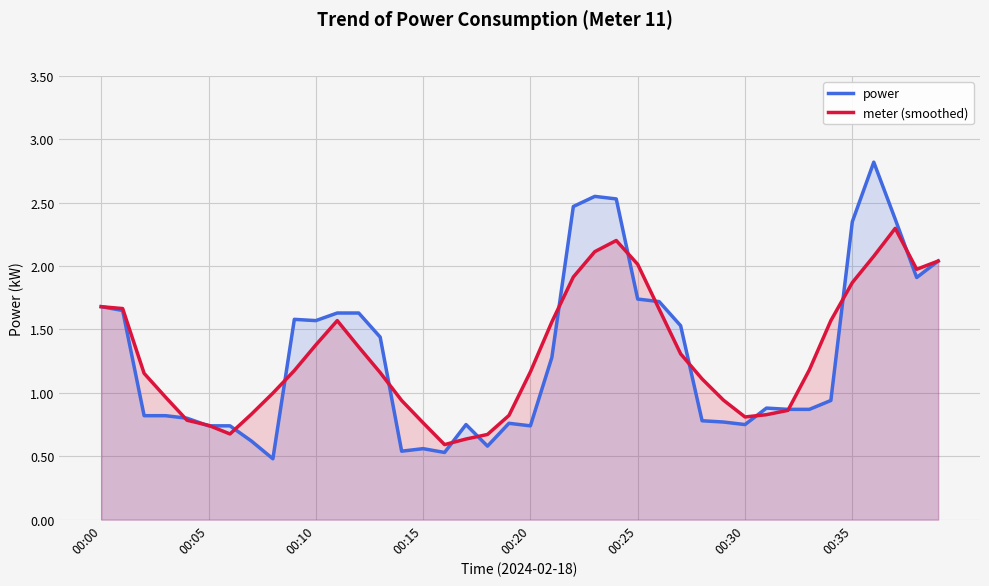

Is the value of power at 31 greater than the value of meter (smoothed) at 18?

Yes